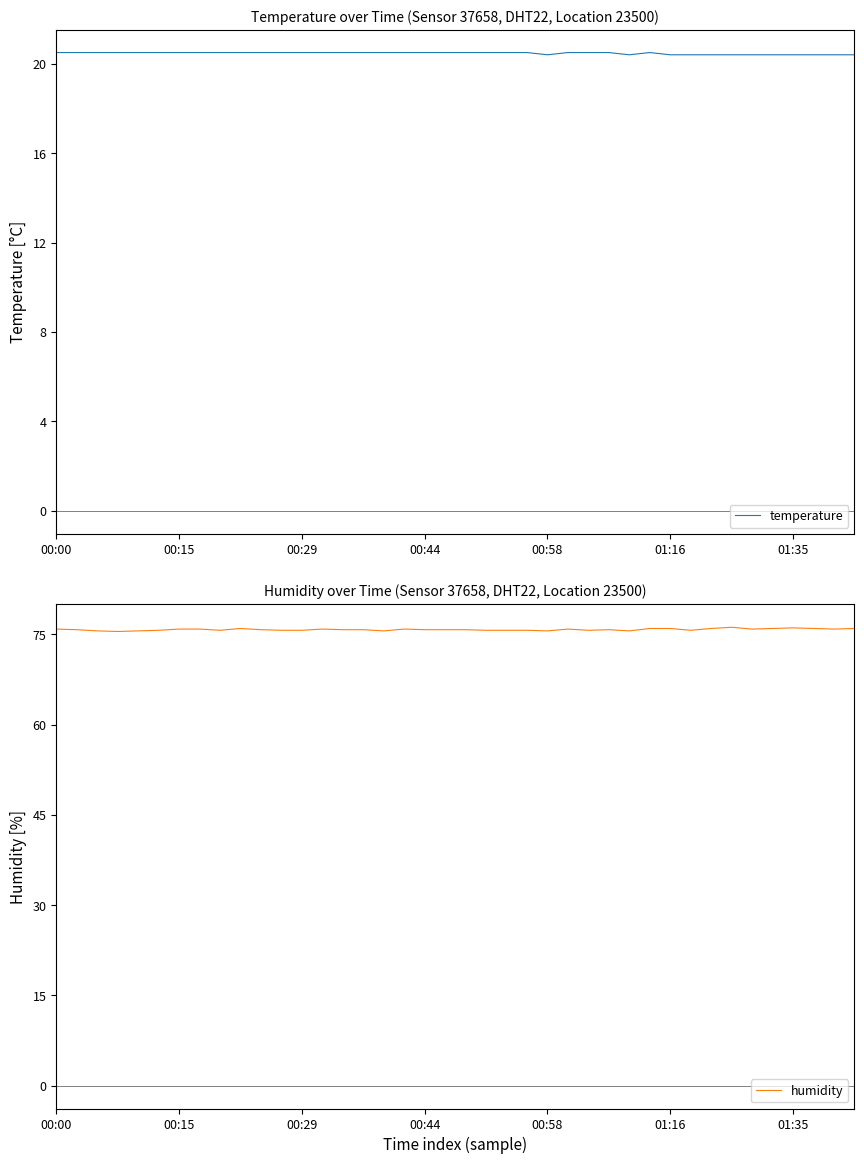

What is the difference between the maximum and minimum values in the temperature series?

0.1